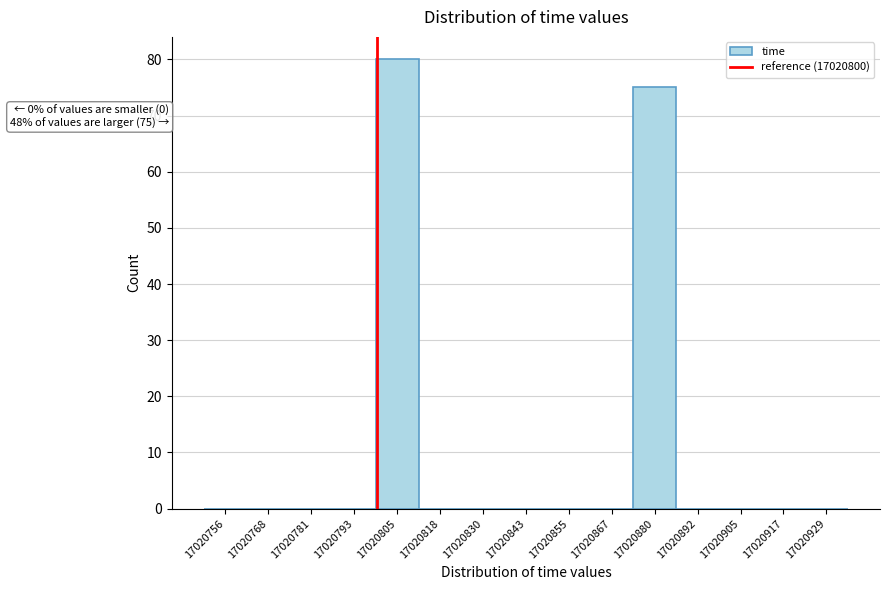

Over which range of the x-axis is the bar tallest?

17020799.6 to 17020812.0